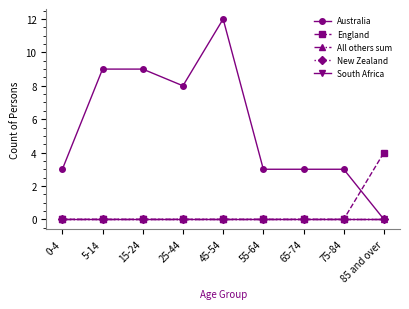

Is the value of Australia at 55-64 greater than the value of South Africa at 75-84?

Yes